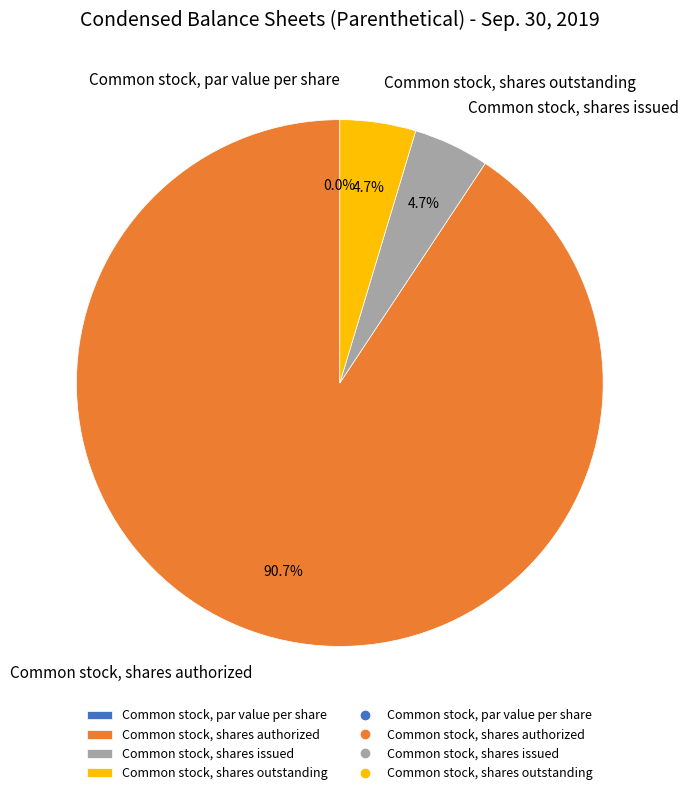

Approximately how many times larger is the value at Common stock, shares authorized compared to Common stock, shares outstanding?

19.5